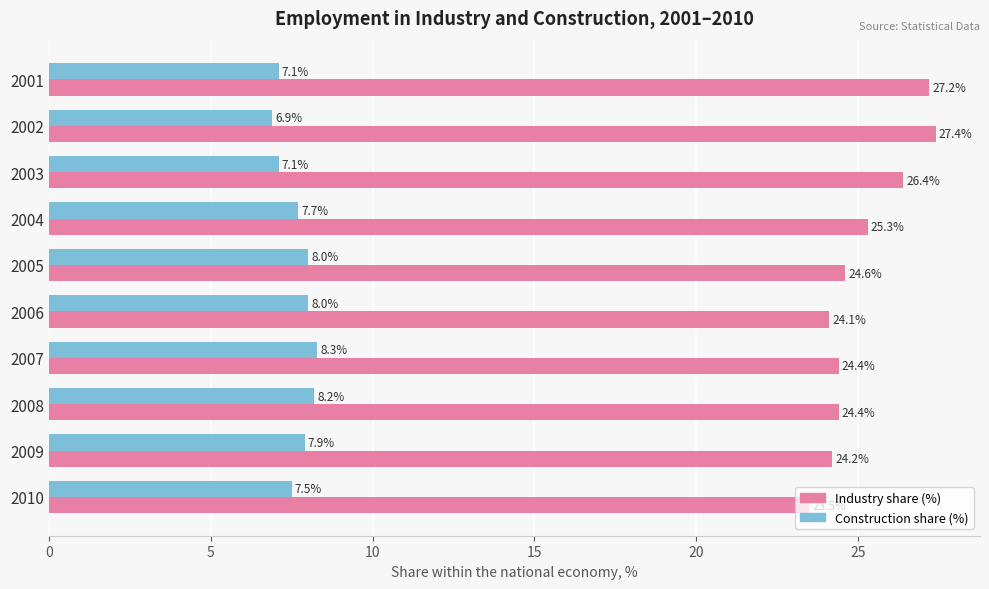

What is the difference between the second highest and minimum values in the Industry share (%) series?

3.7